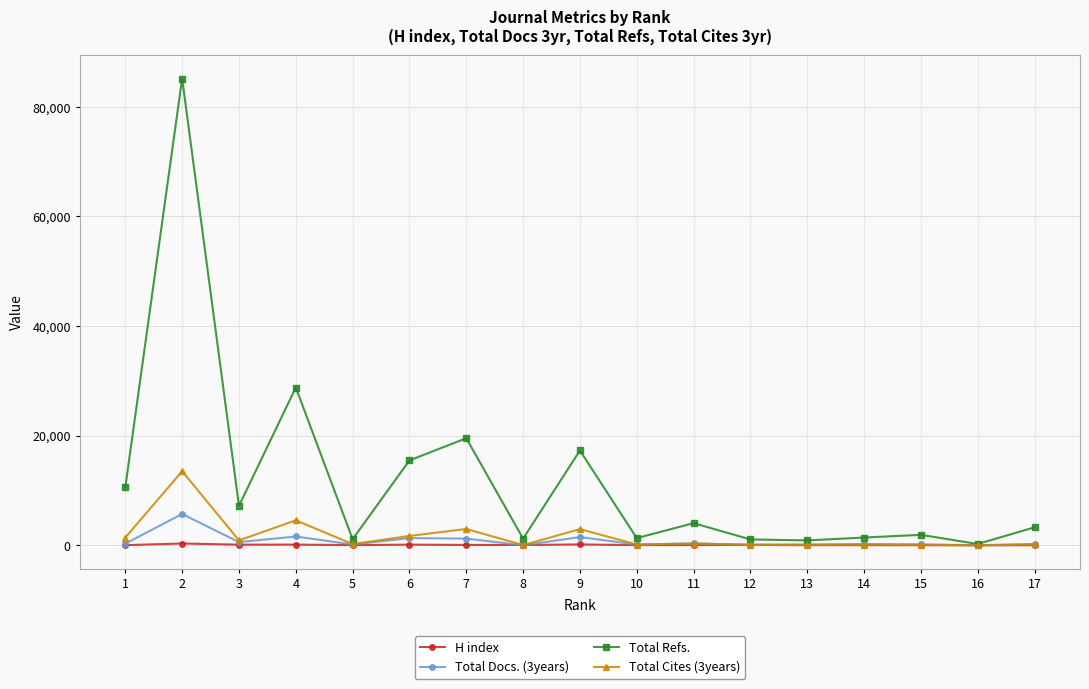

What is the value of the Total Refs. point at the 4th from the left?

28792